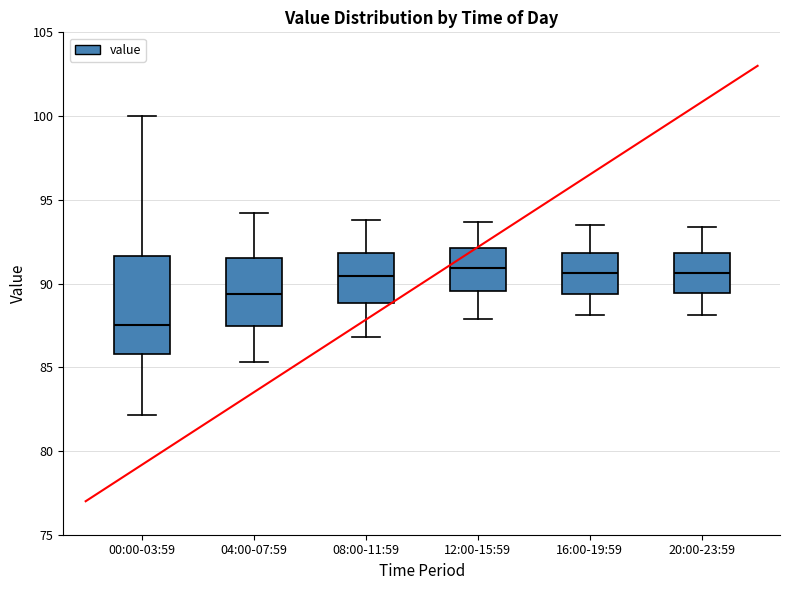

Where is the lower edge of the box for 12:00-15:59 on the y-axis? The values are not printed on the chart, so give them approximately, as read against the axis.

89.5